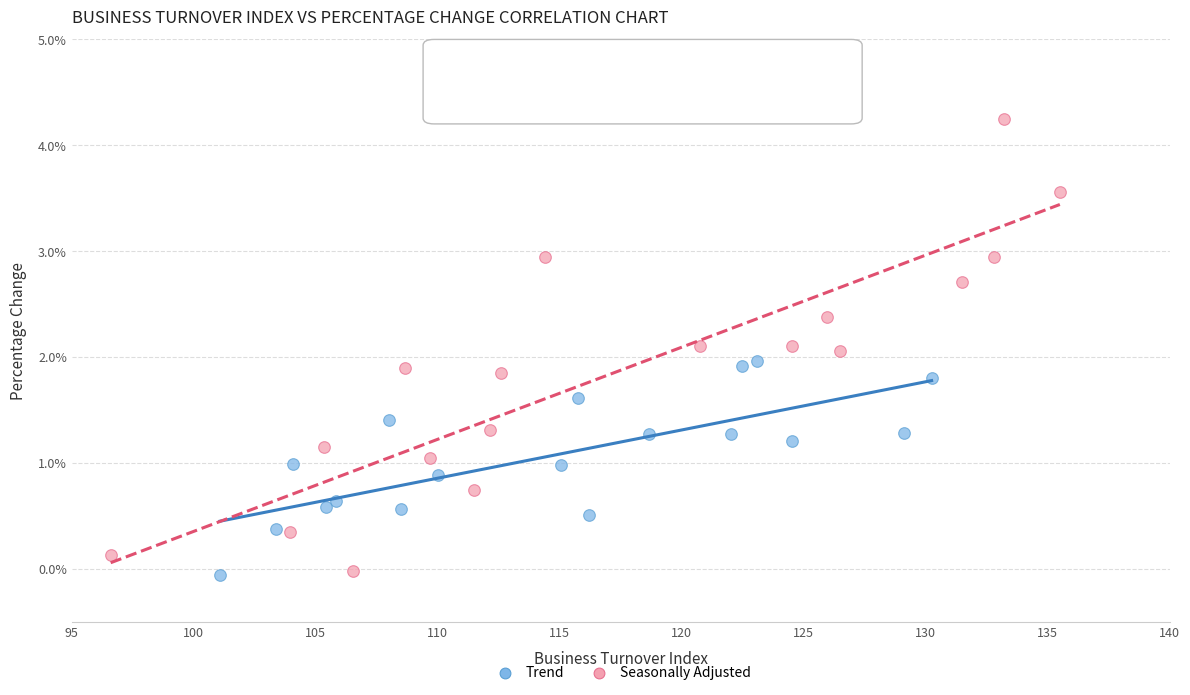

Which series has the largest Y range (max minus min)?

Seasonally Adjusted